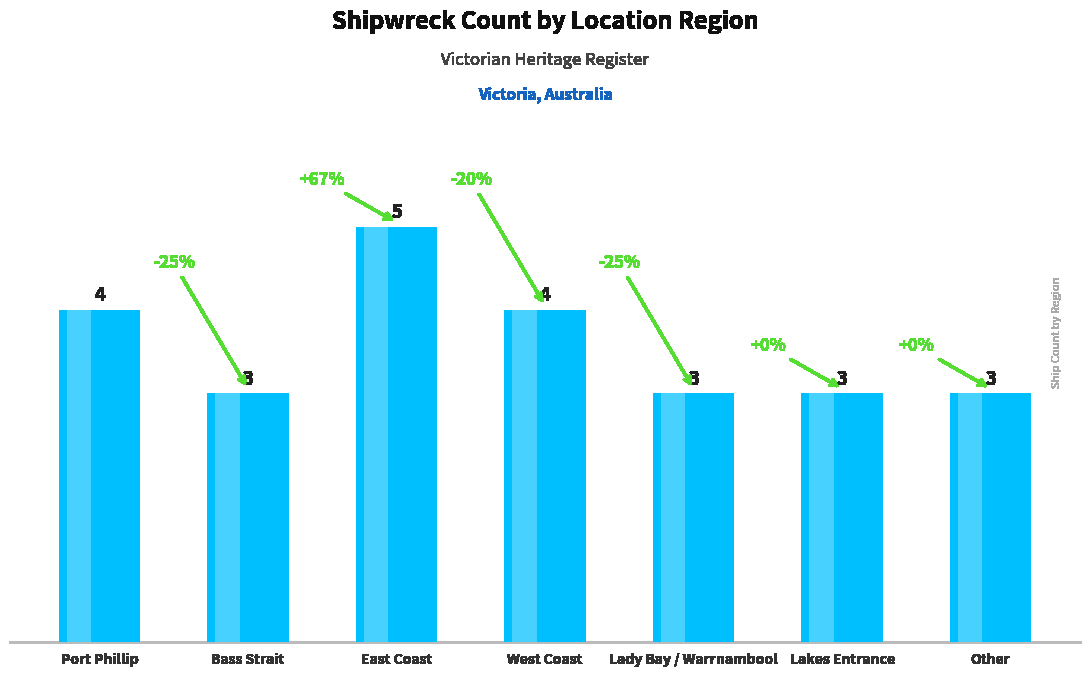

What is the difference between the maximum and minimum values?

2